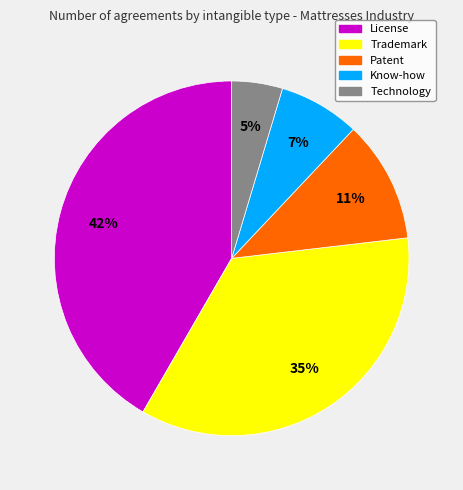

What percentage is the Know-how slice, to the nearest percent?

7%